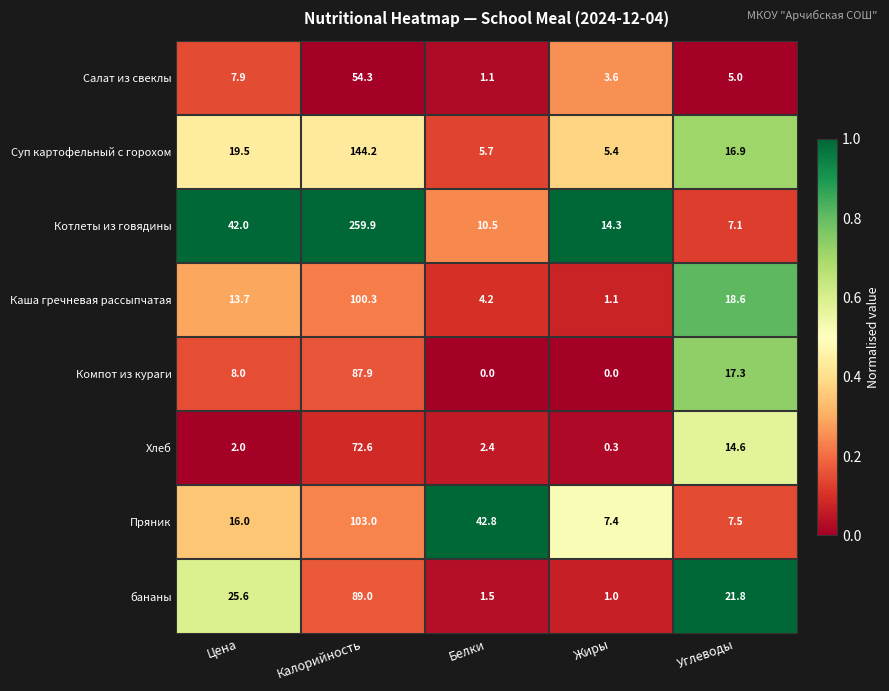

What is the sum of the Пряник values at Цена and Жиры?

23.4